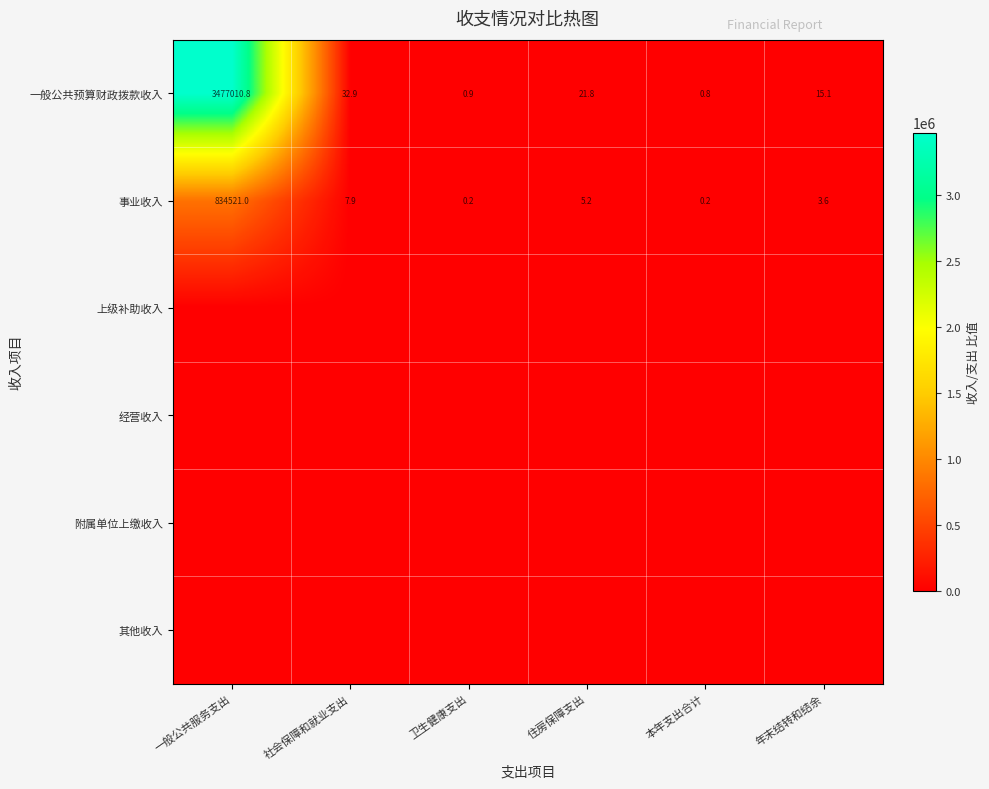

The 事业收入 series shows 12.7 at 社会保障和就业支出. True or false?

False